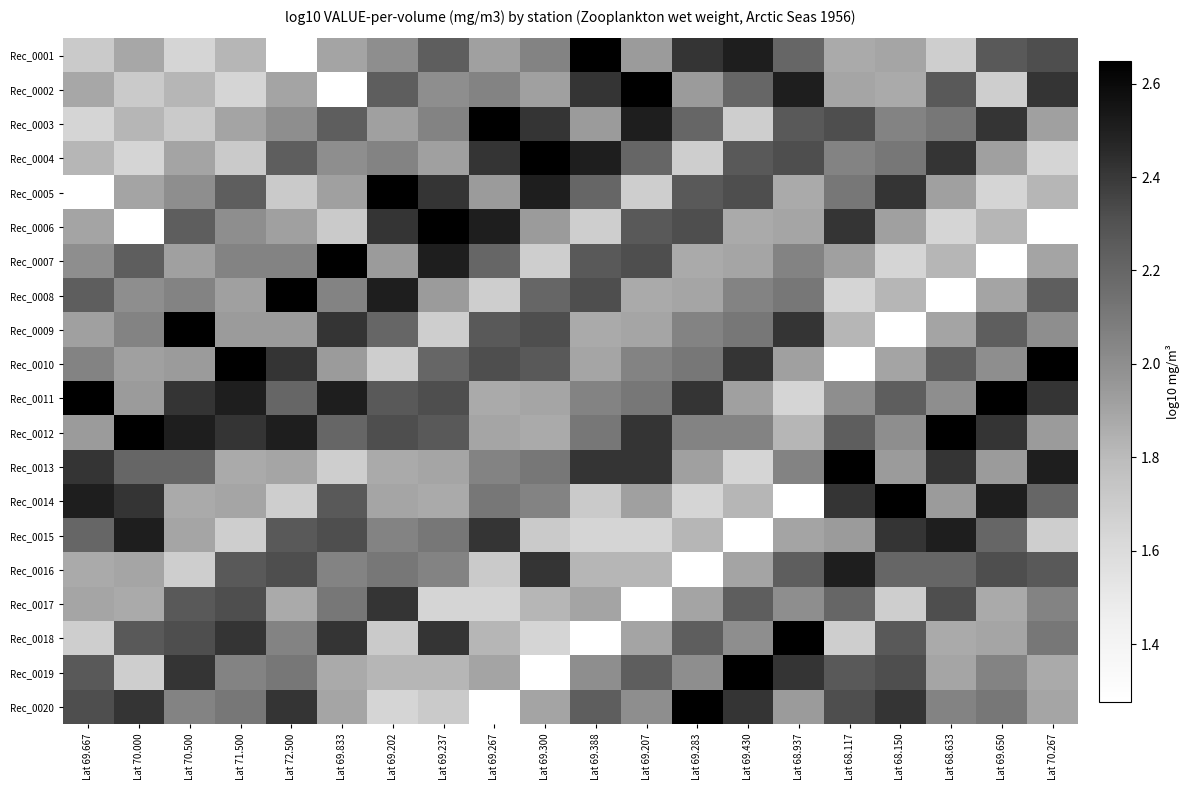

What is the difference between the maximum and minimum values in the Rec_0018 series?

1.4